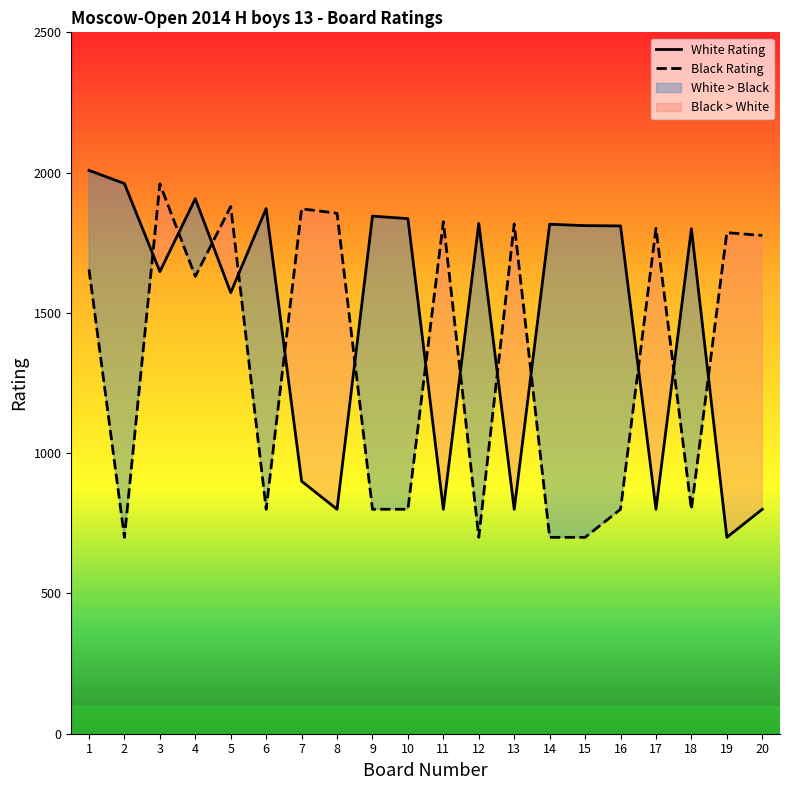

How many values in the Black Rating series exceed 1655?

9